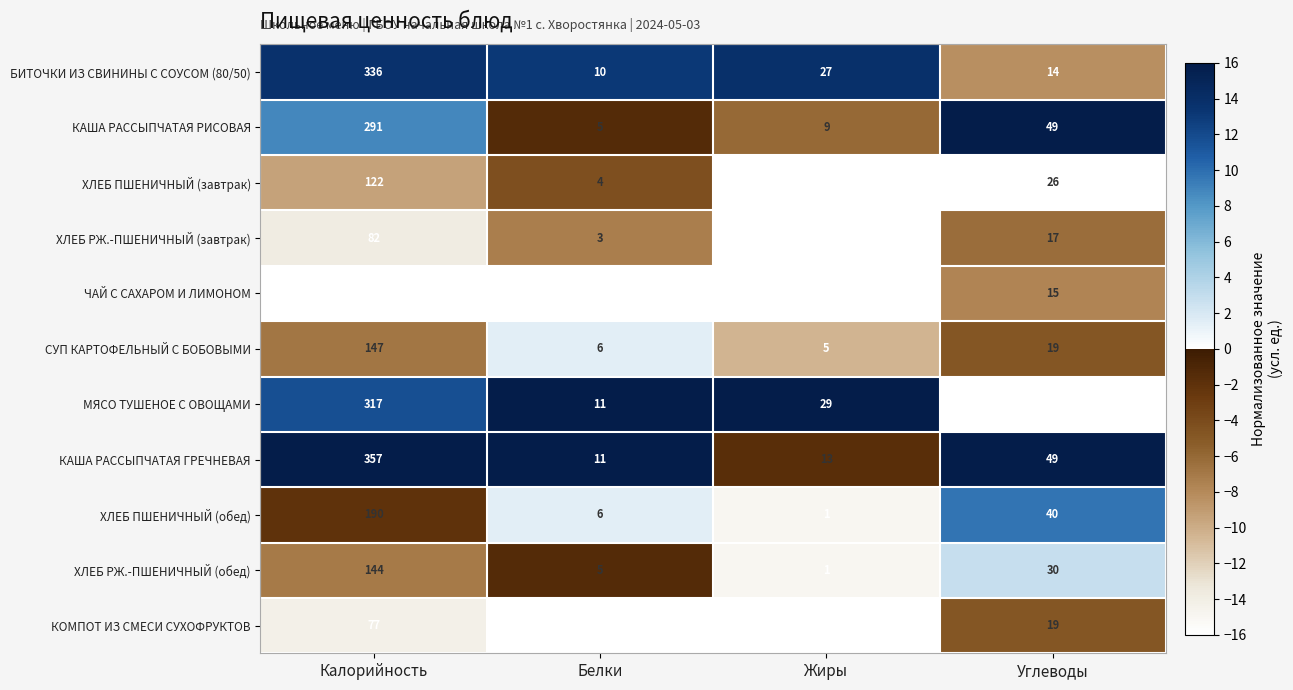

Which category has the highest value across all series?

Калорийность